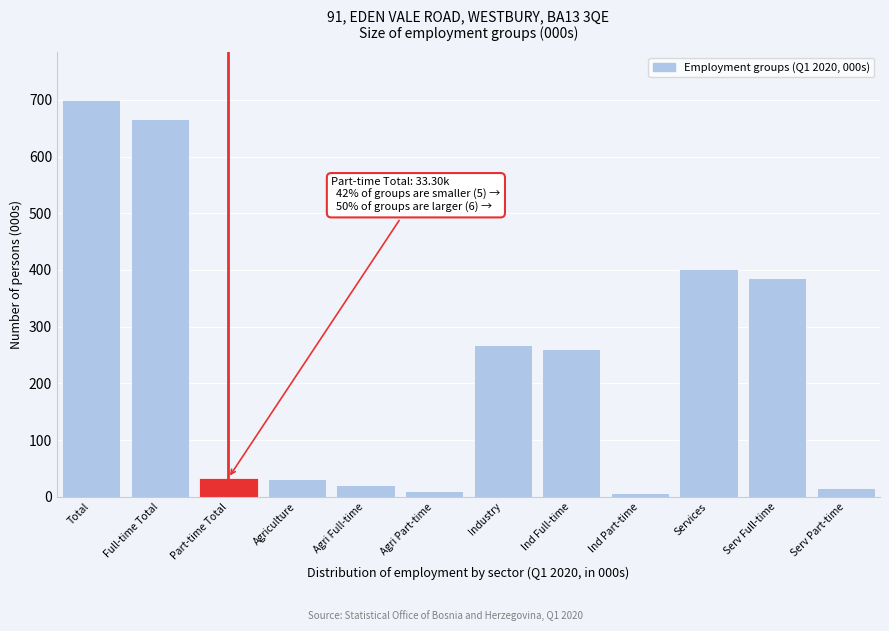

At which category does the chart reach its peak across all series?

Total